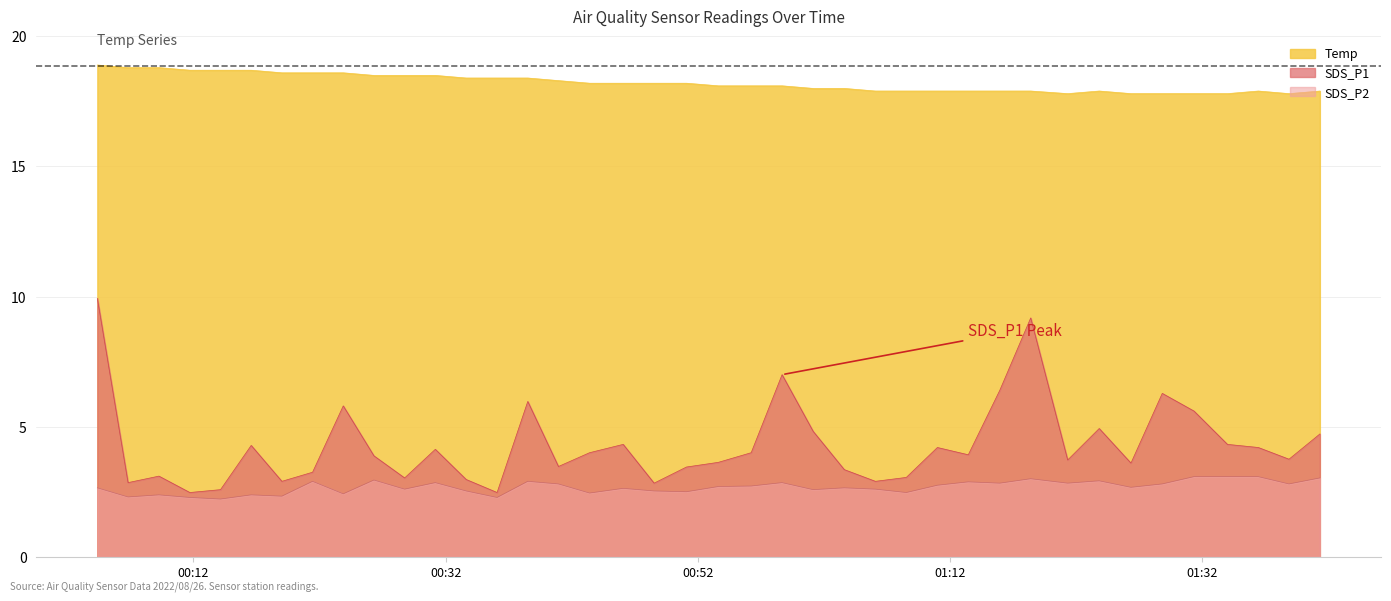

In SDS_P1, how many points are lower than both neighbors (excluding endpoints)?

12